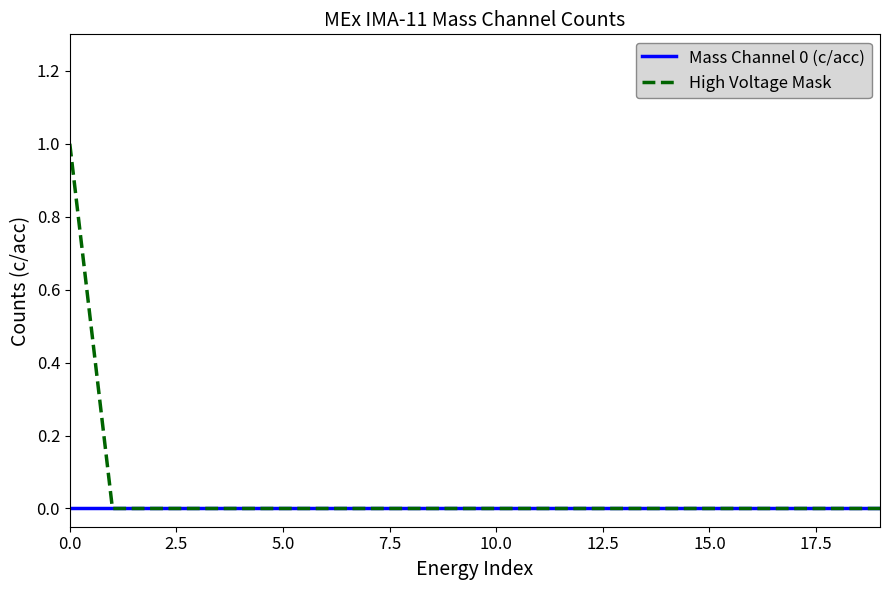

Which series has the largest total across all categories?

High Voltage Mask